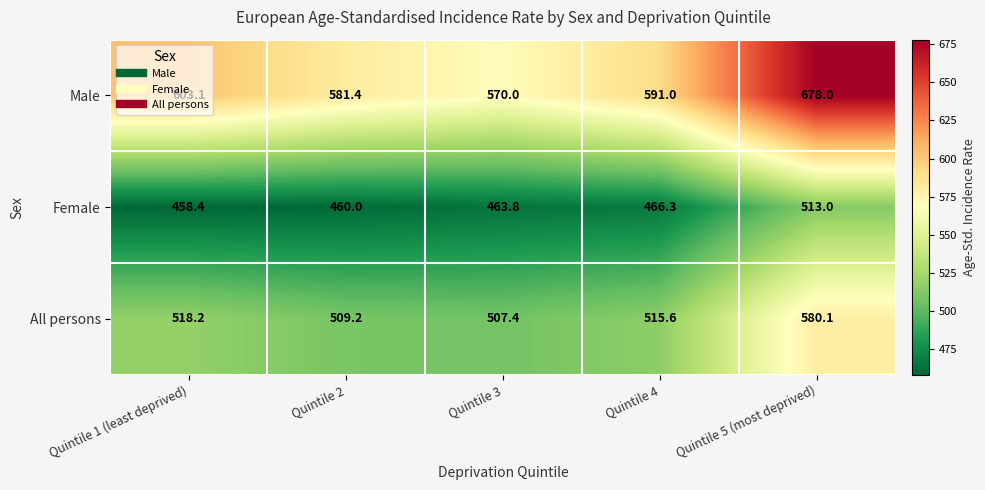

List the series in order of their peak value, highest first.

Male, All persons, Female